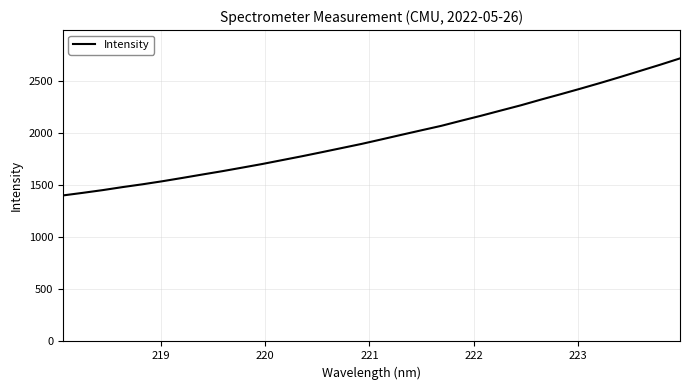

What is the minimum value shown in the chart?

1399.1